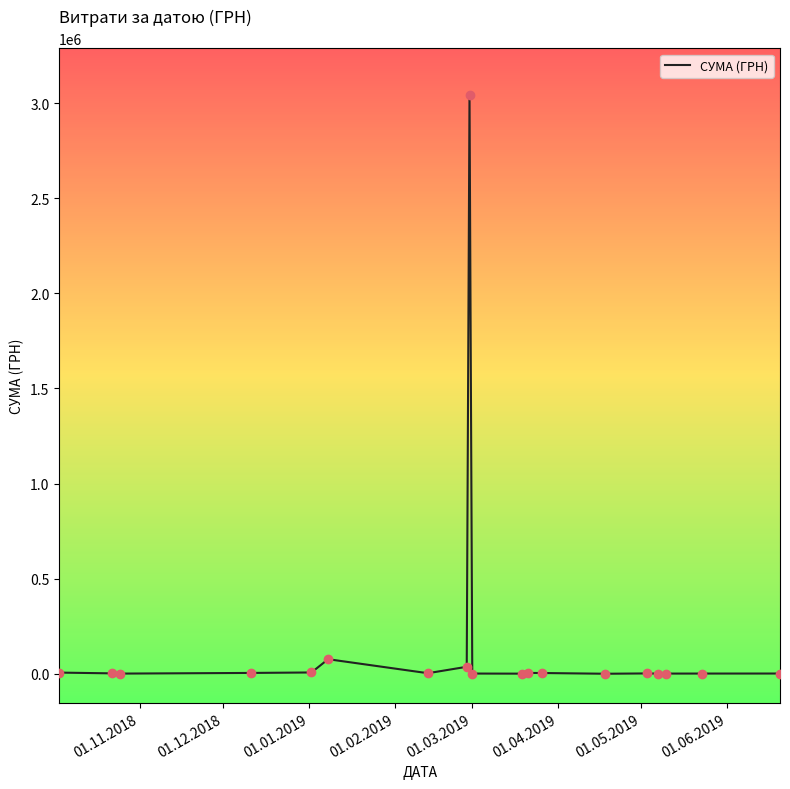

What is the greatest value displayed?

3043706.1